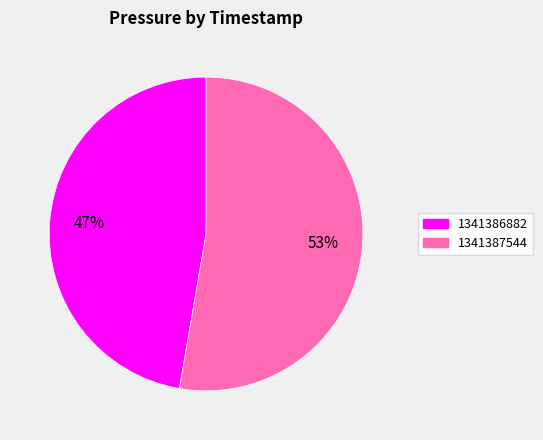

Do 1341386882 and 1341387544 together represent more than half of the pie?

Yes